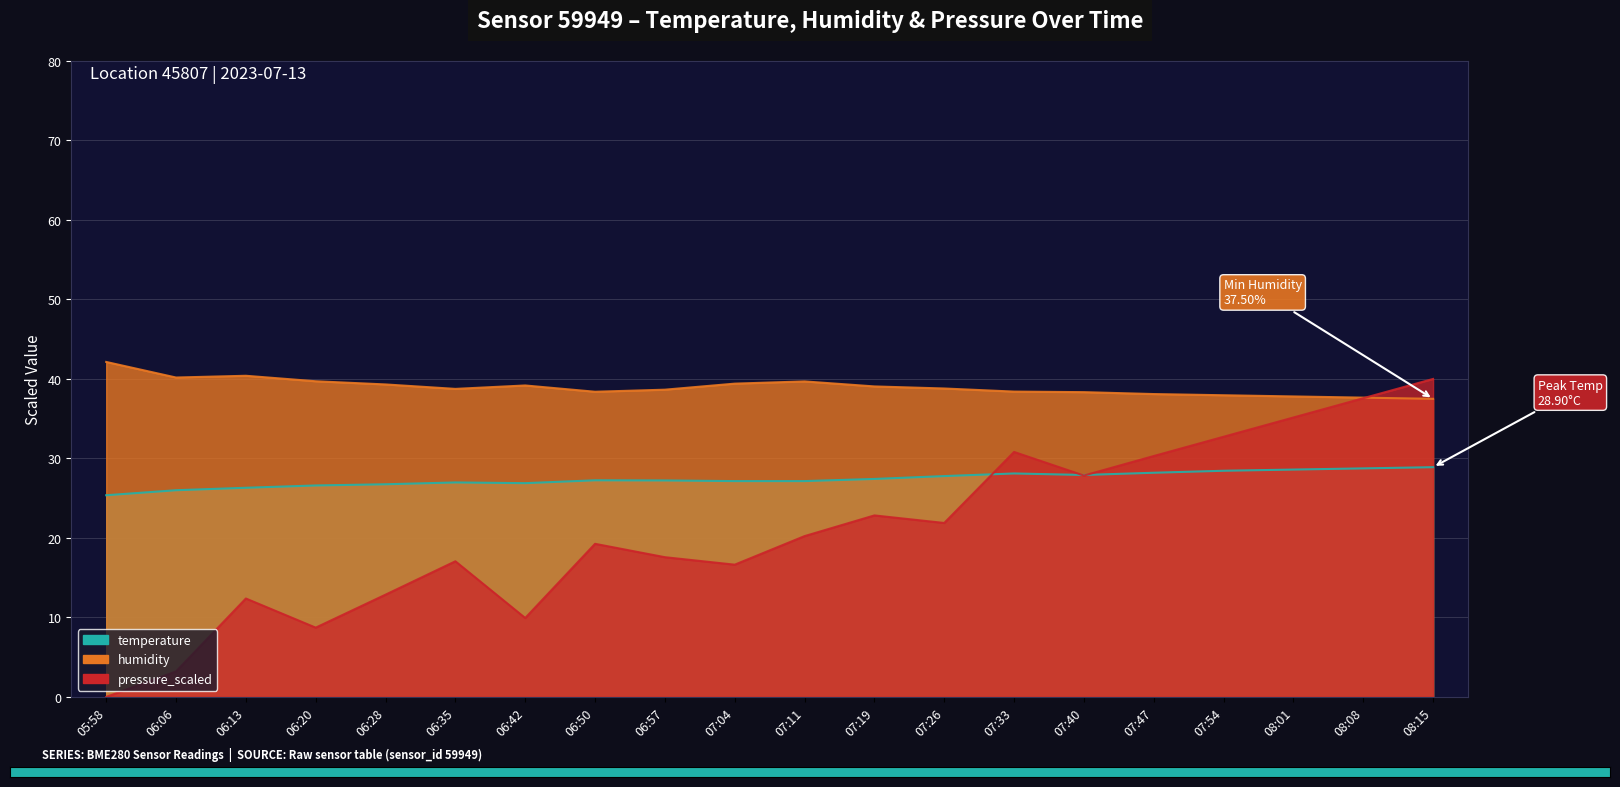

Which label corresponds to the largest value in the chart?

05:58